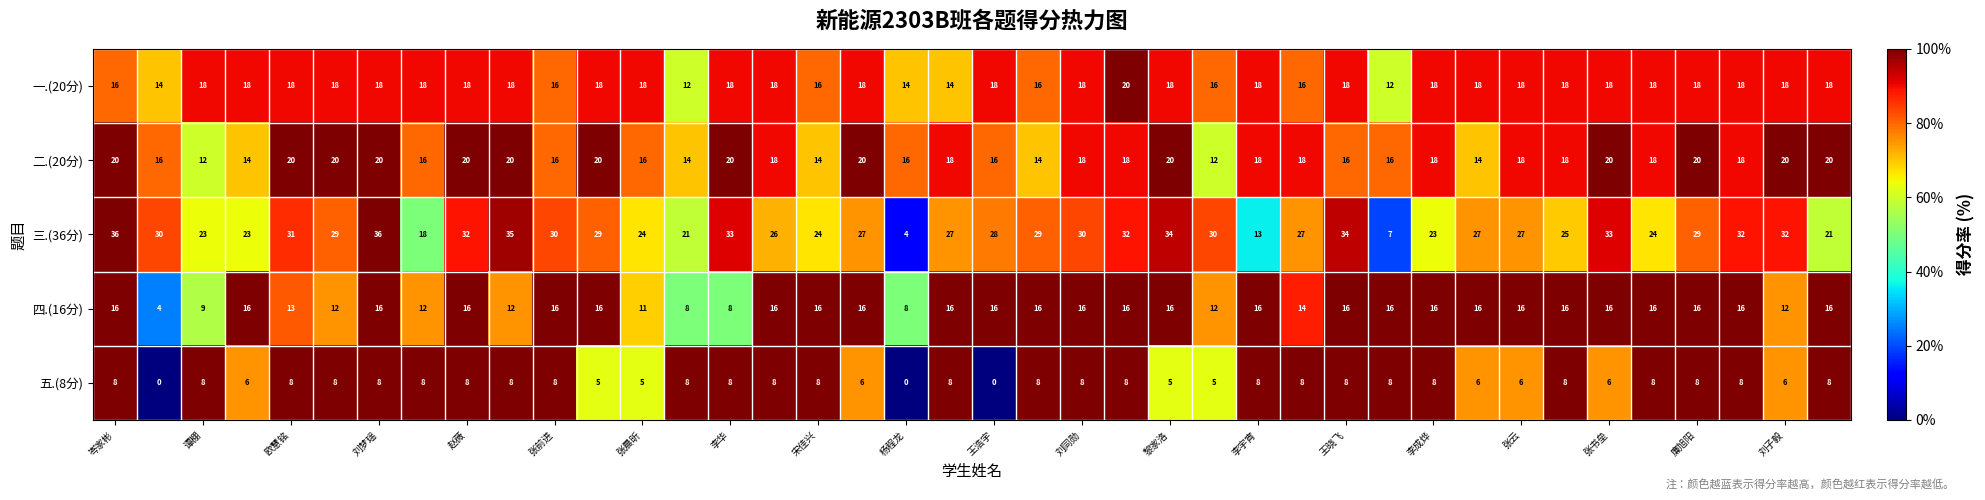

At how many categories does at least one series exceed 15?

40